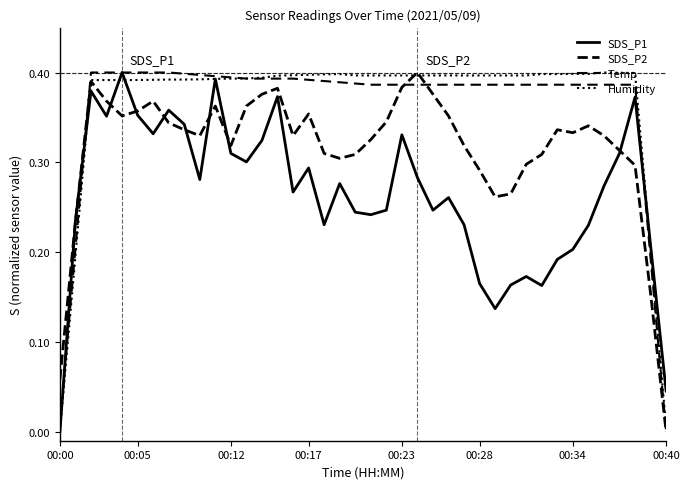

How many lines are shown in the chart?

4